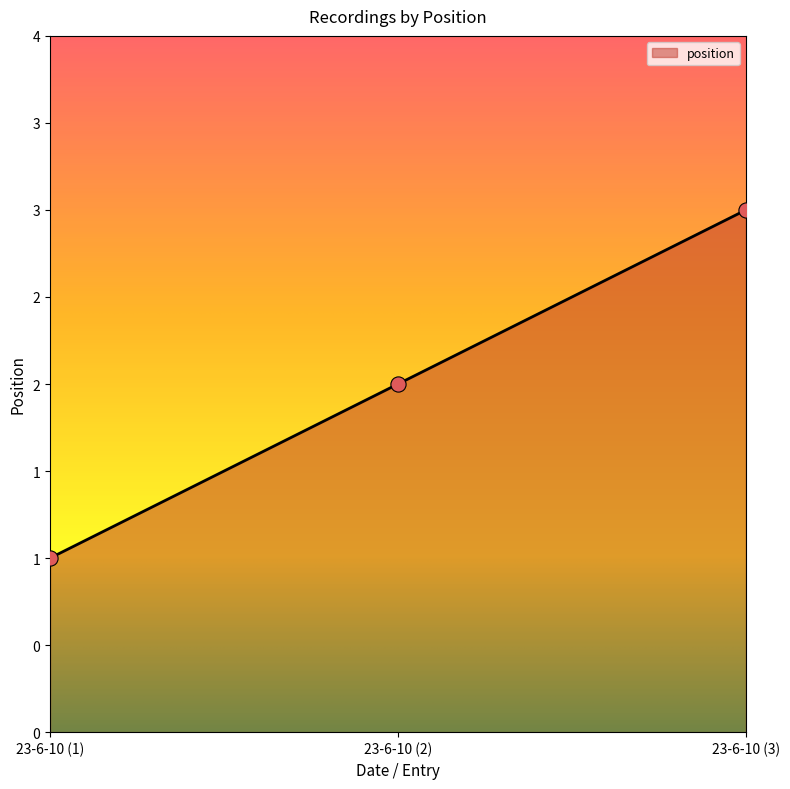

Which has a higher value, 23-6-10 (1) or 23-6-10 (2)?

23-6-10 (2)